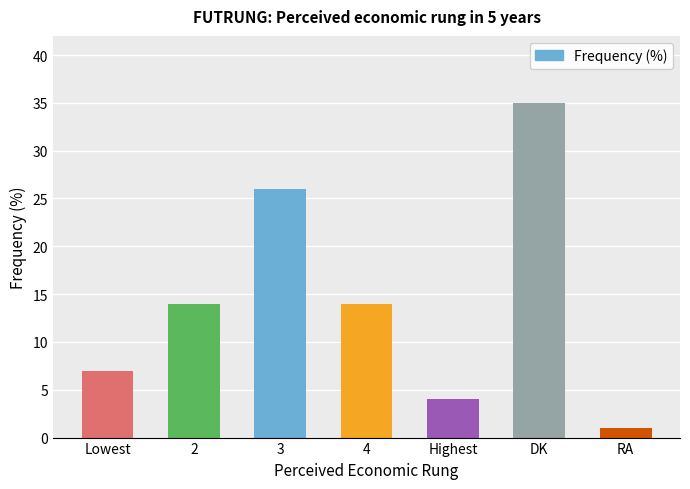

What is the value of the 7th bar from the left?

1